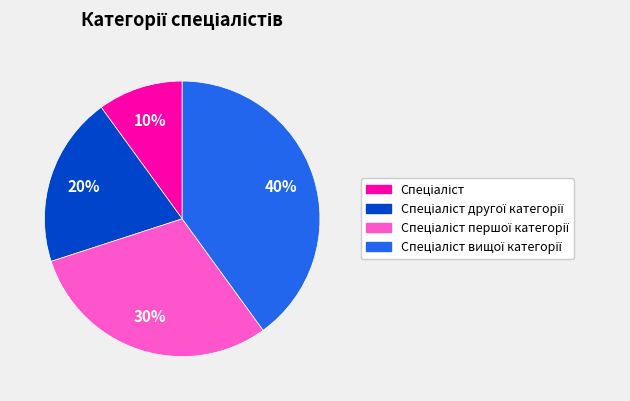

Does any single category account for the majority?

No